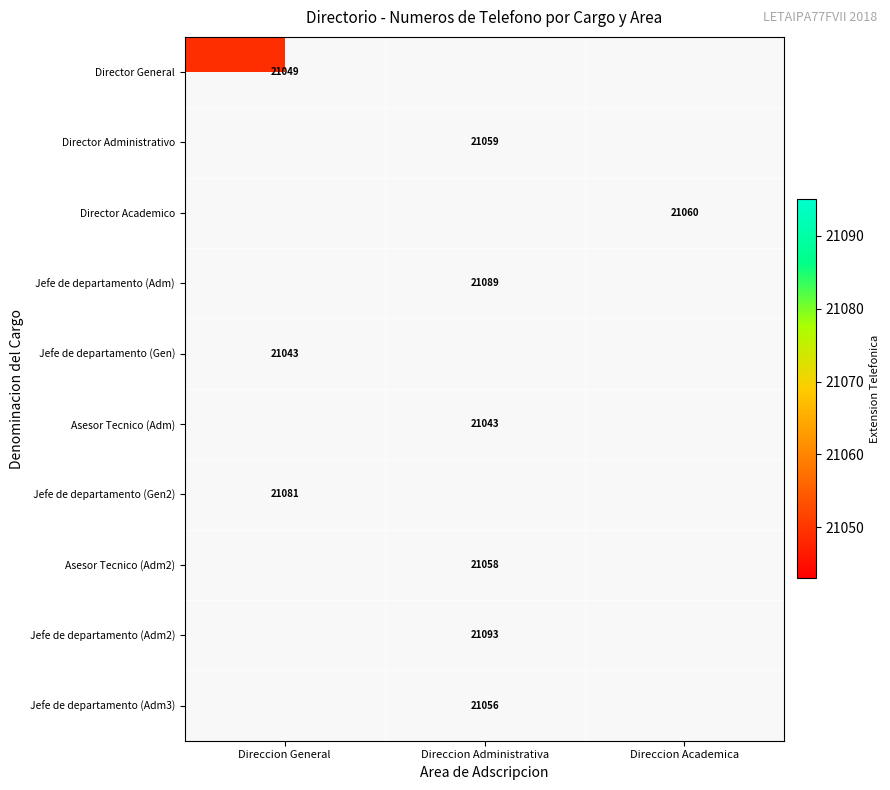

The Jefe de departamento (Adm2) series shows 37502 at Direccion Administrativa. True or false?

False